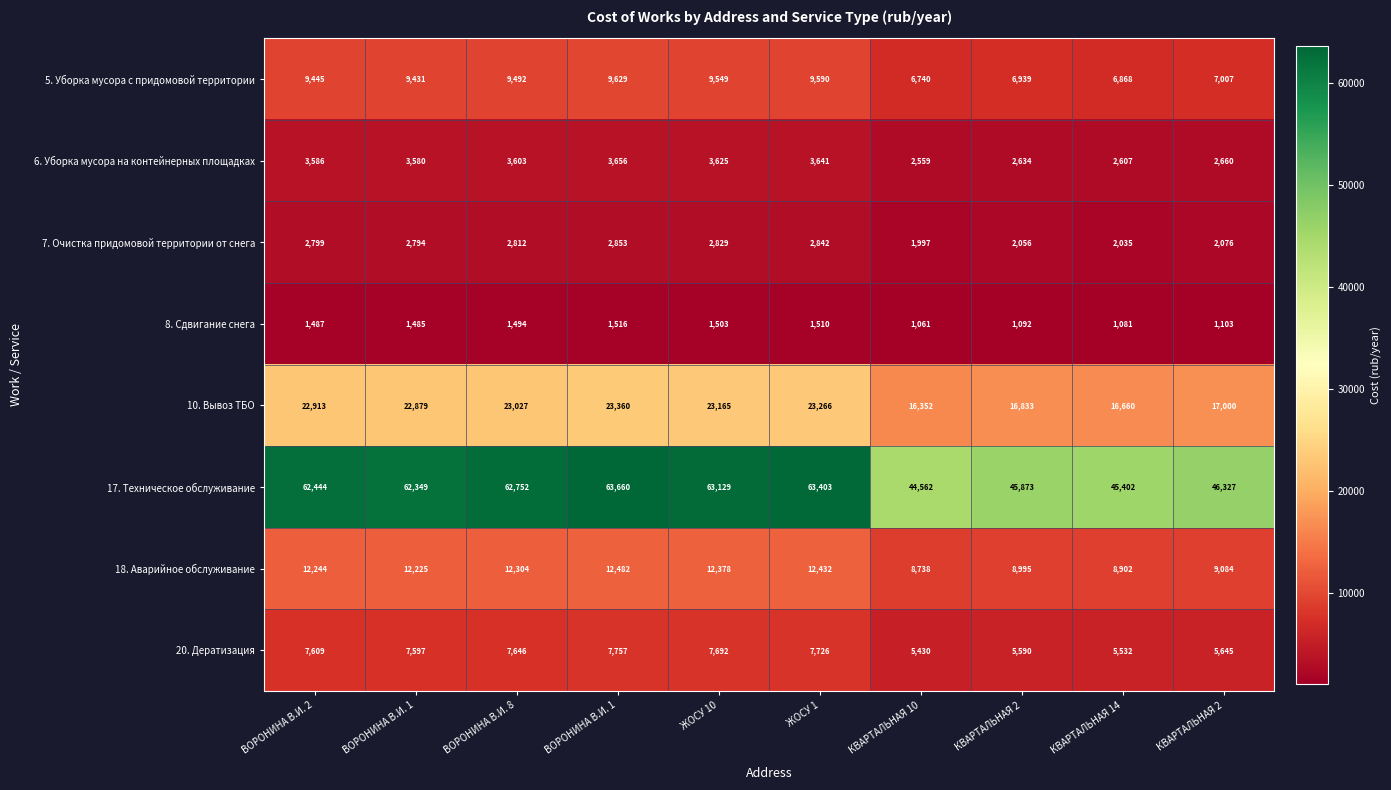

How many data points does each series have?

10